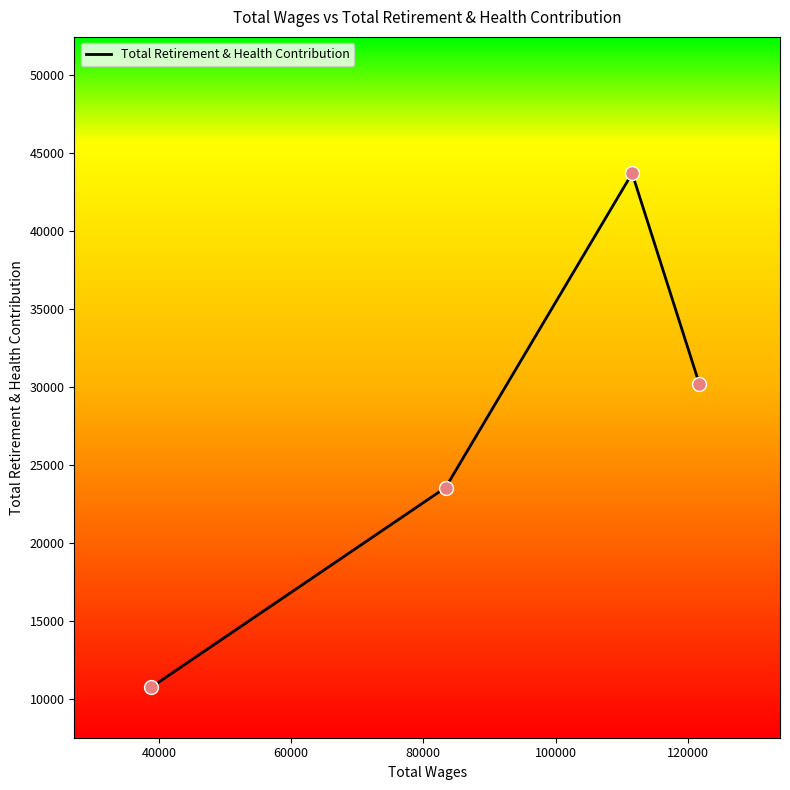

What is the average value?

27051